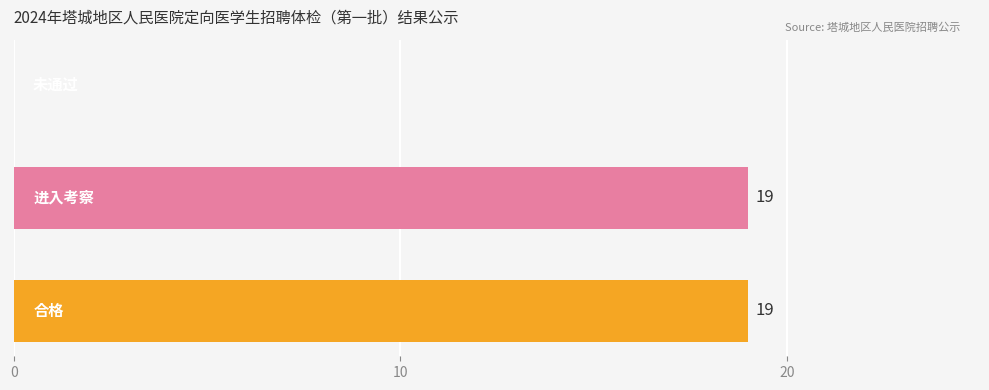

What is the maximum value shown in the chart?

19